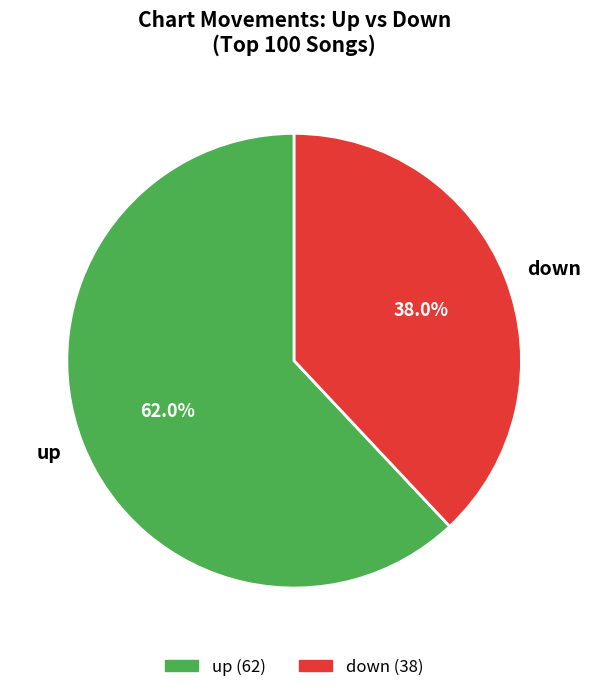

To the nearest percent, what is the difference between the down and up slice percentages?

24%